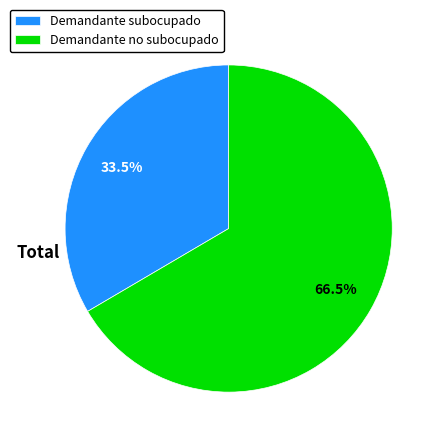

How much of the chart is everything except Demandante no subocupado?

33.5%